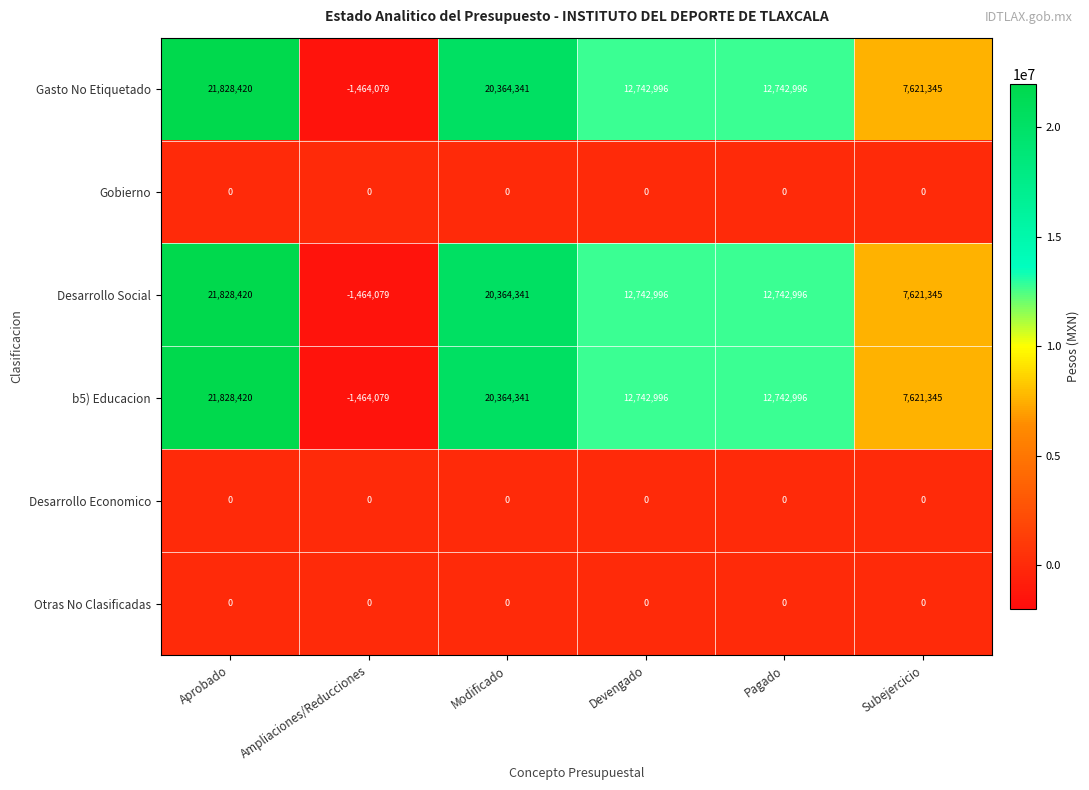

What is the spread (max minus min) of values at Ampliaciones/Reducciones?

1464079